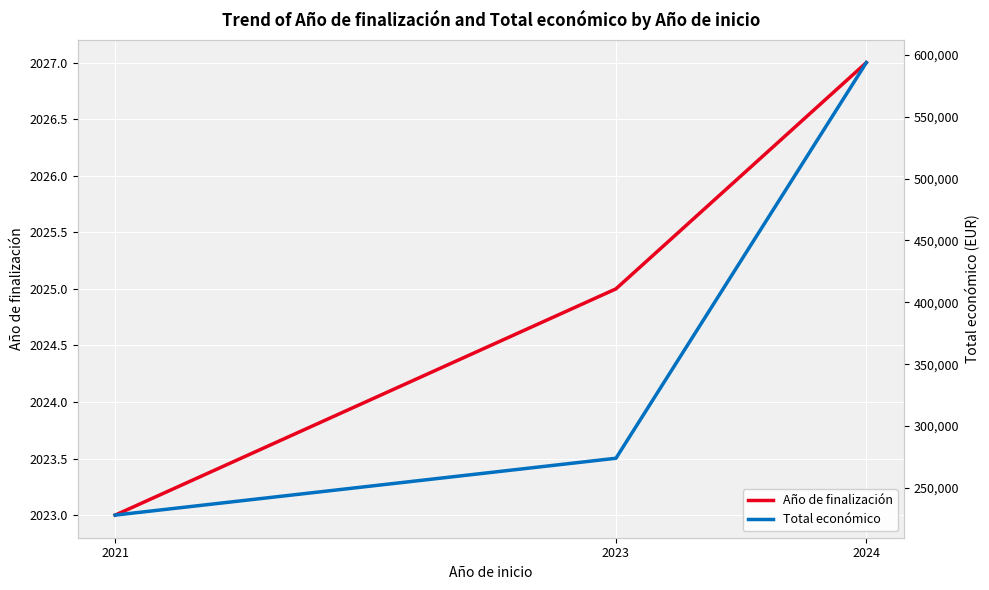

How many lines are shown in the chart?

2